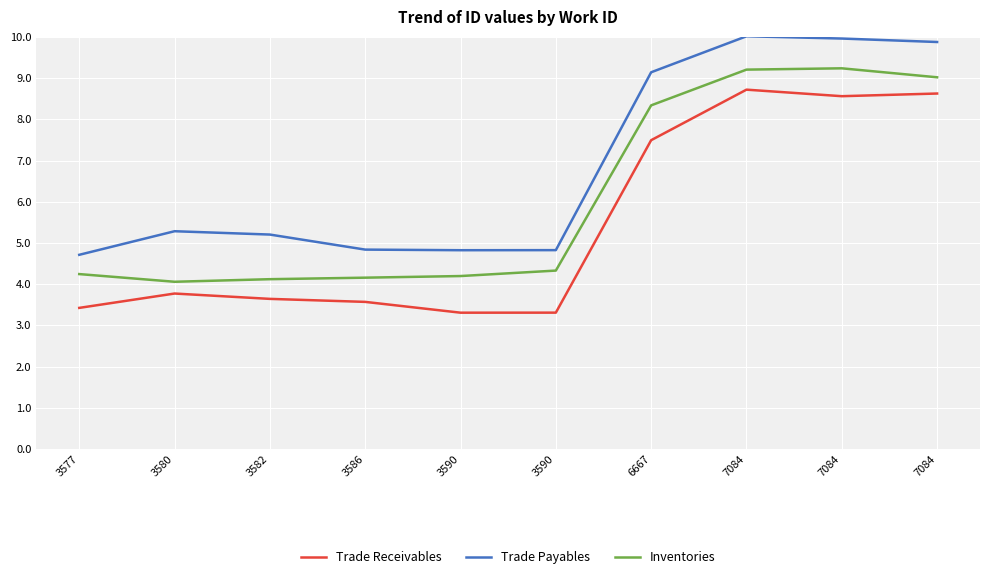

What is the value of the Trade Payables point at the 4th from the left?

4.8